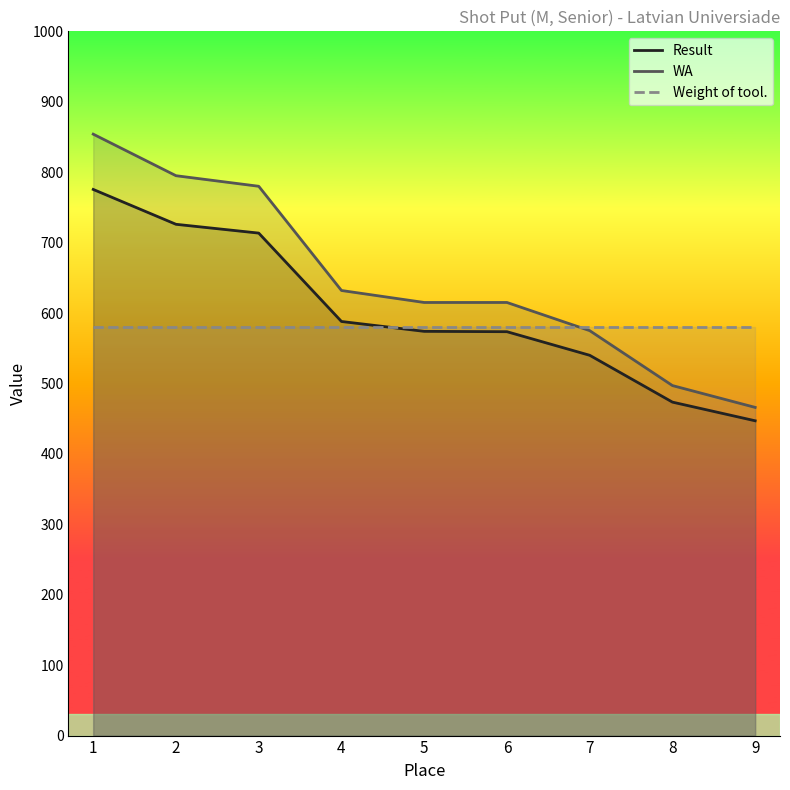

True or false: Weight of tool. and WA cross at least once.

True